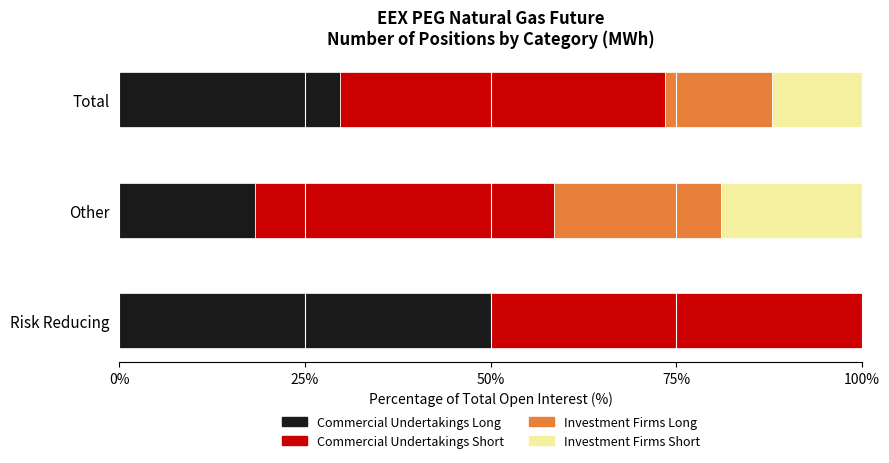

Count the number of categories in the chart.

3